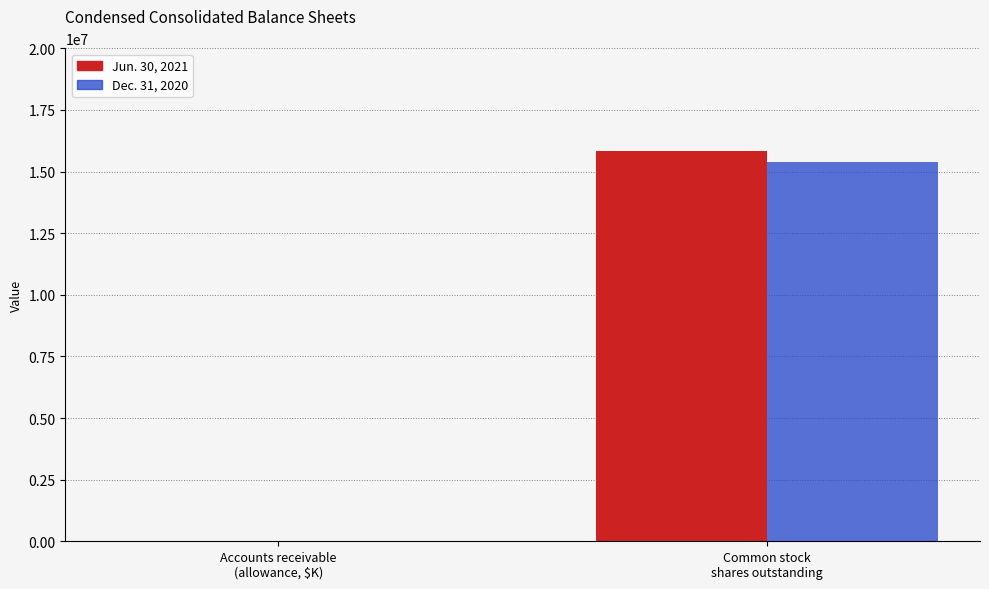

What is the sum of all Jun. 30, 2021 values?

15829996